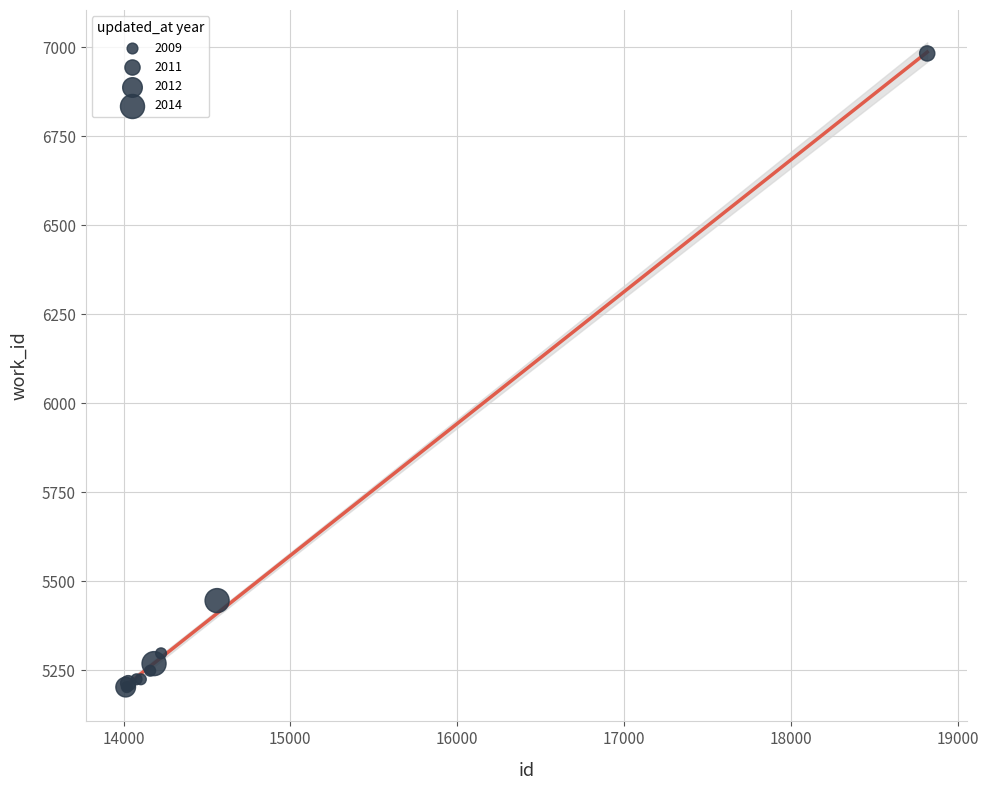

What Y value in the scatter plot is closest to 6092?

5445